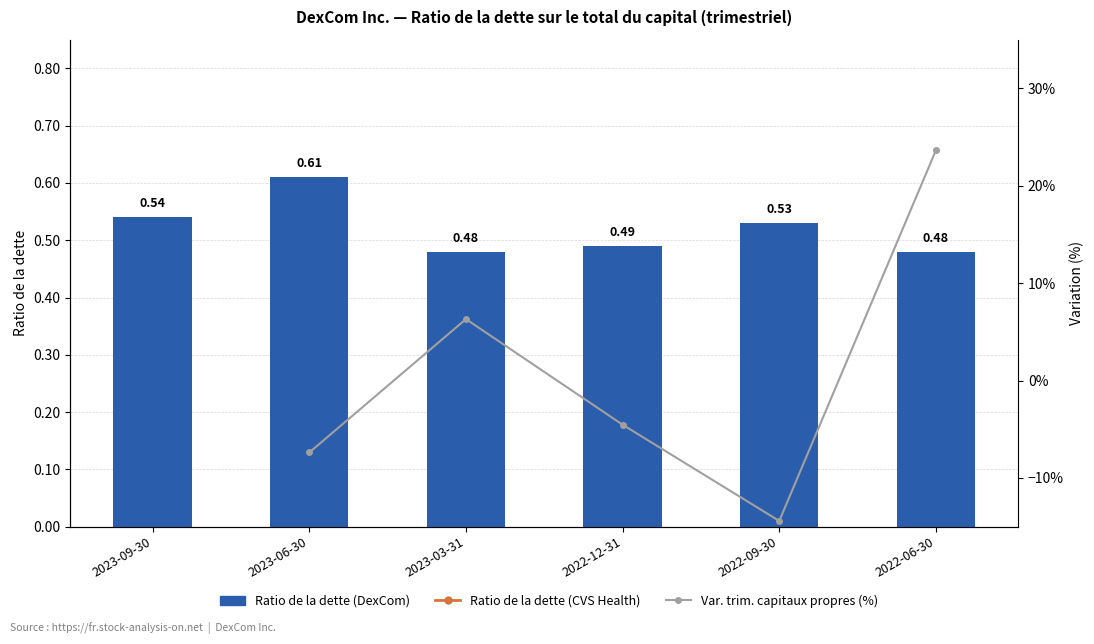

What is the lowest value of the Ratio de la dette (DexCom) series?

0.5